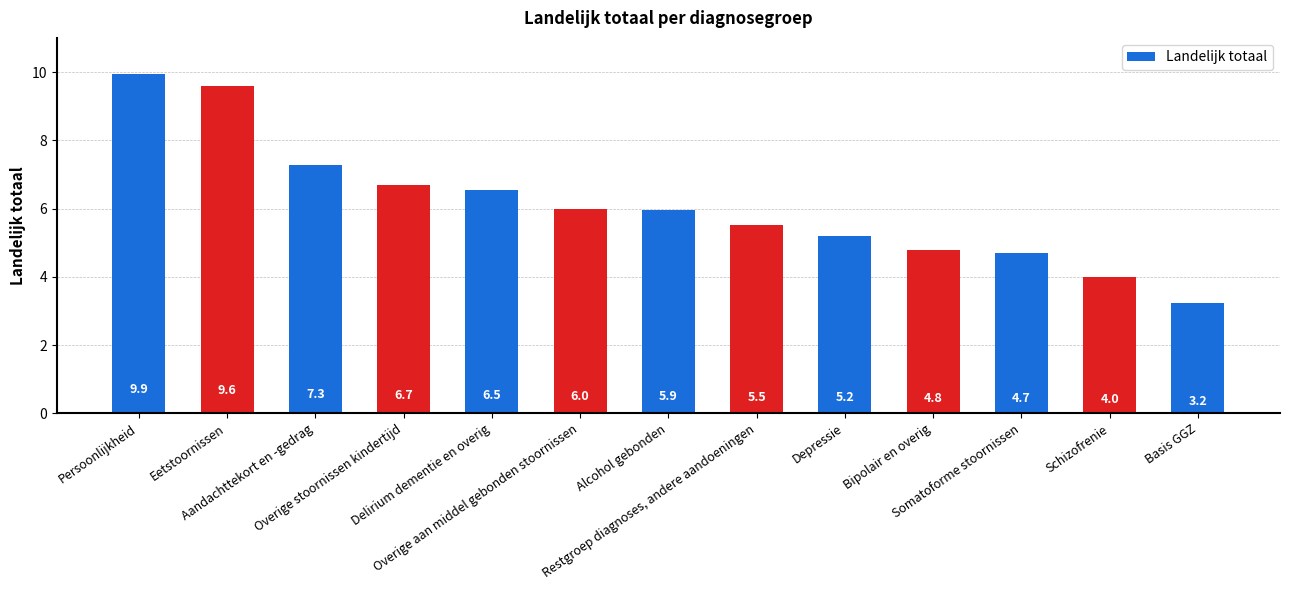

Which category has the lowest value across all series?

Basis GGZ